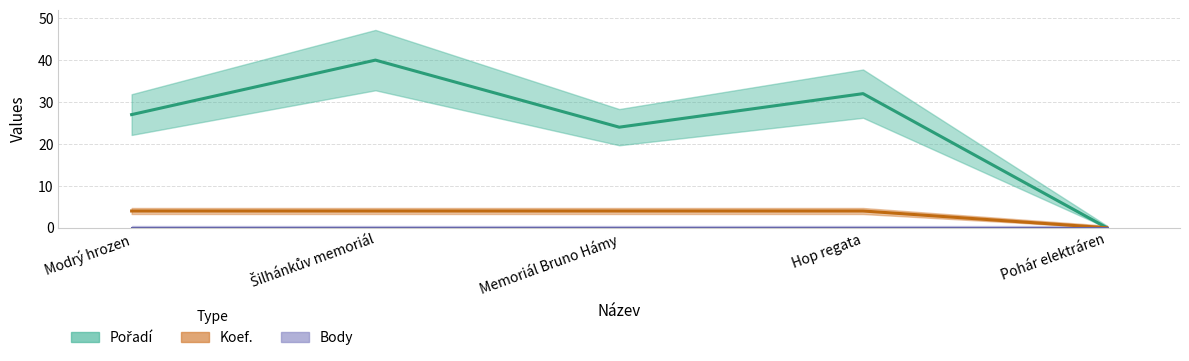

What value does the Koef. series have at Memoriál Bruno Hámy?

4